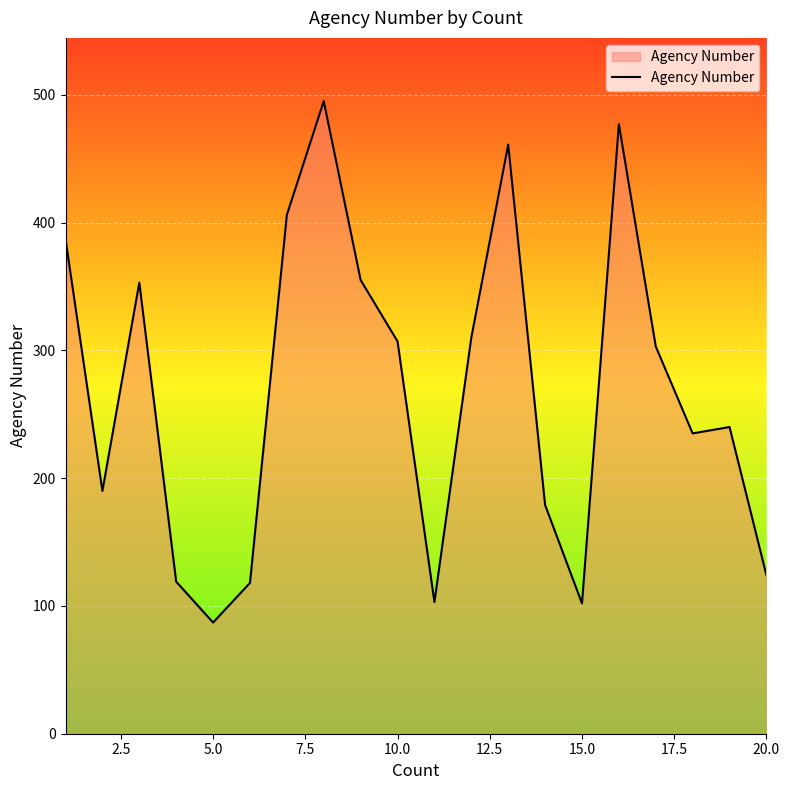

What is the maximum value shown in the chart?

495